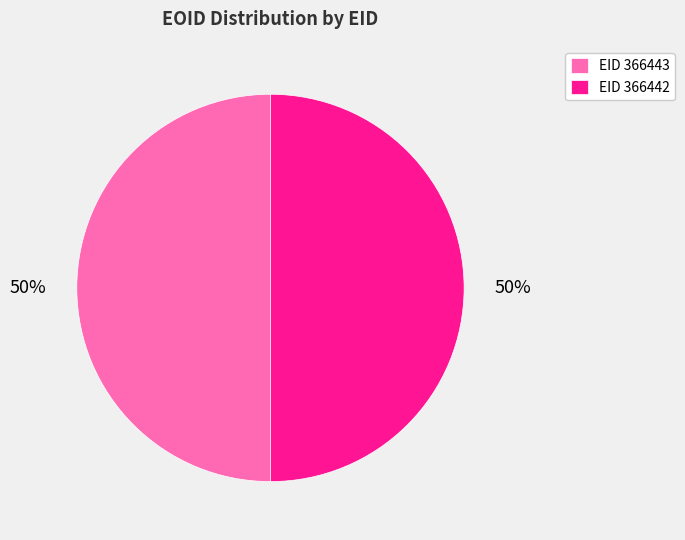

Count the number of slices in the pie.

2